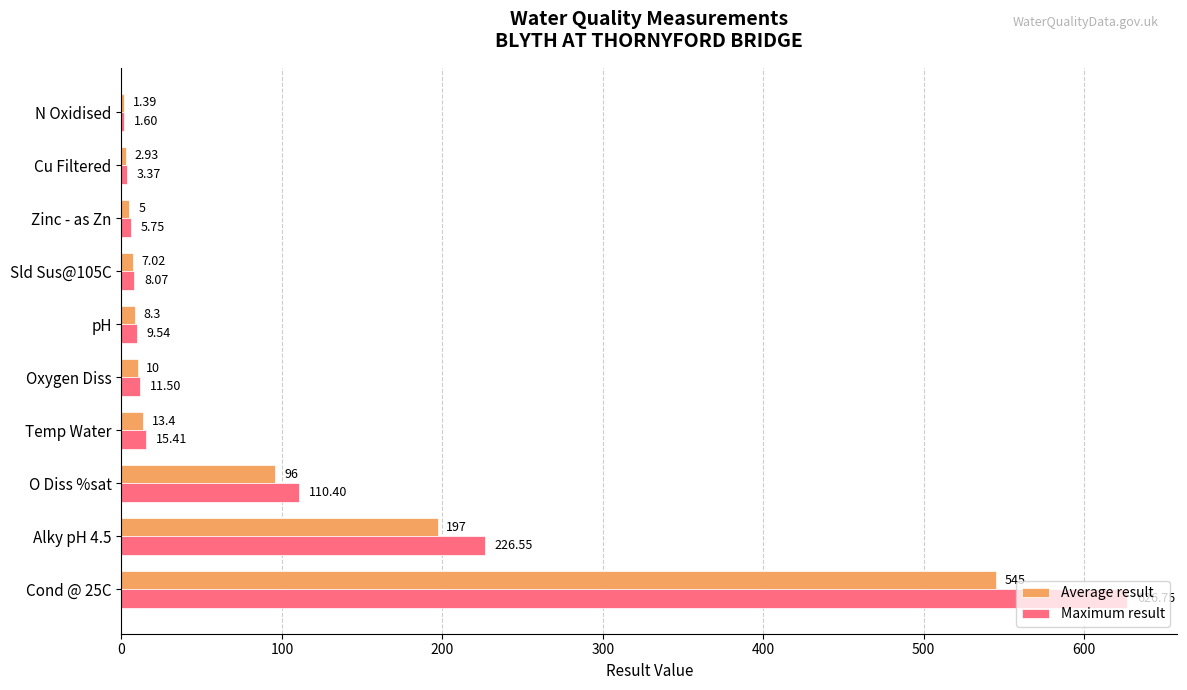

Count the number of categories in the chart.

10